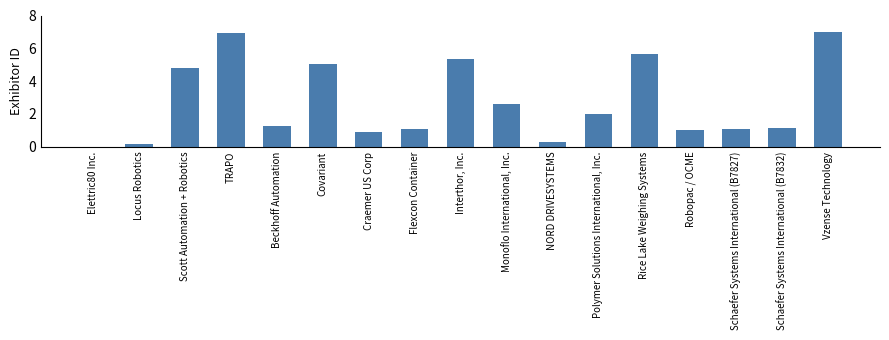

Which has a higher value, NORD DRIVESYSTEMS or Vzense Technology?

Vzense Technology